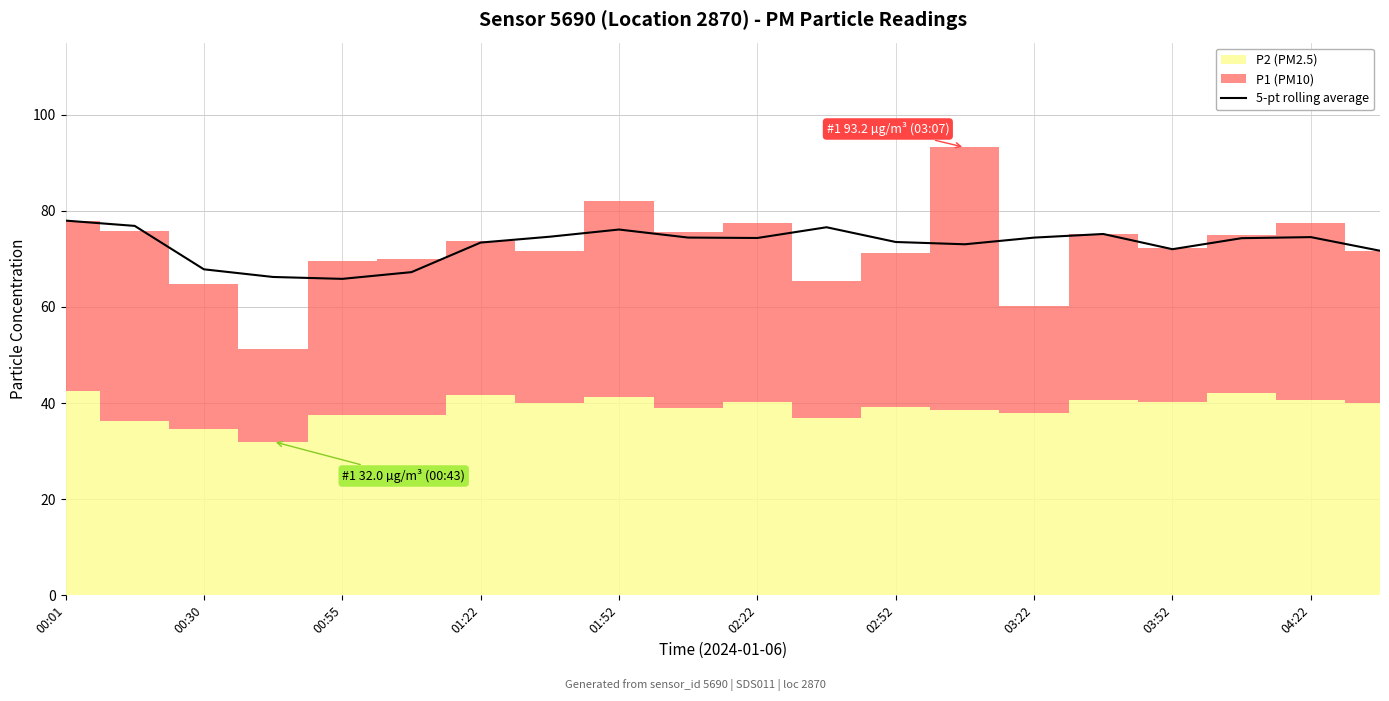

What is the average value?

73.0